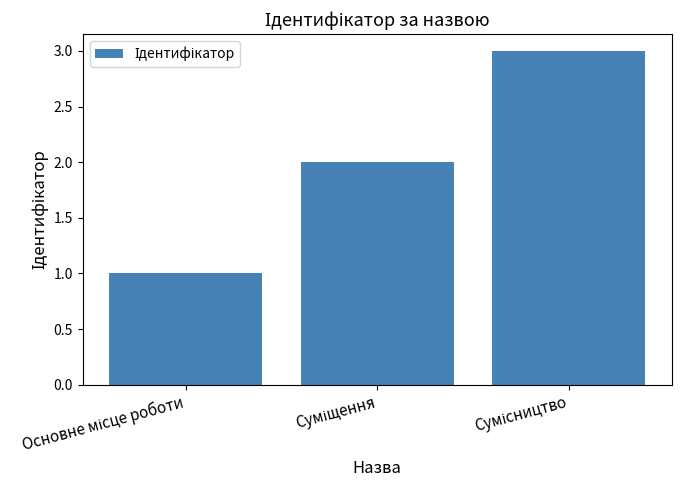

What is the greatest value displayed?

3